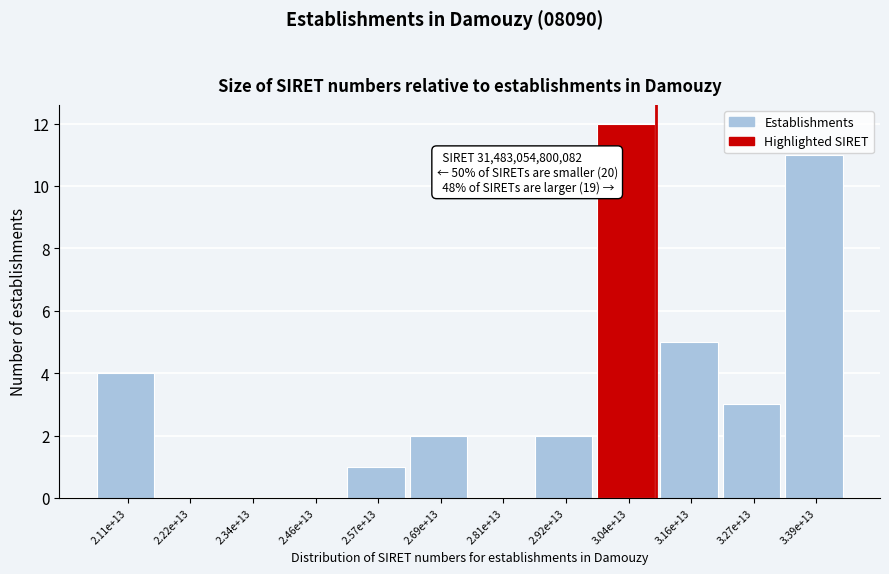

Reading left to right, list all the values displayed in this chart.

2.11e+13=4	2.22e+13=0	2.34e+13=0	2.46e+13=0	2.57e+13=1	2.69e+13=2	2.81e+13=0	2.92e+13=2	3.04e+13=12	3.16e+13=5	3.27e+13=3	3.39e+13=11